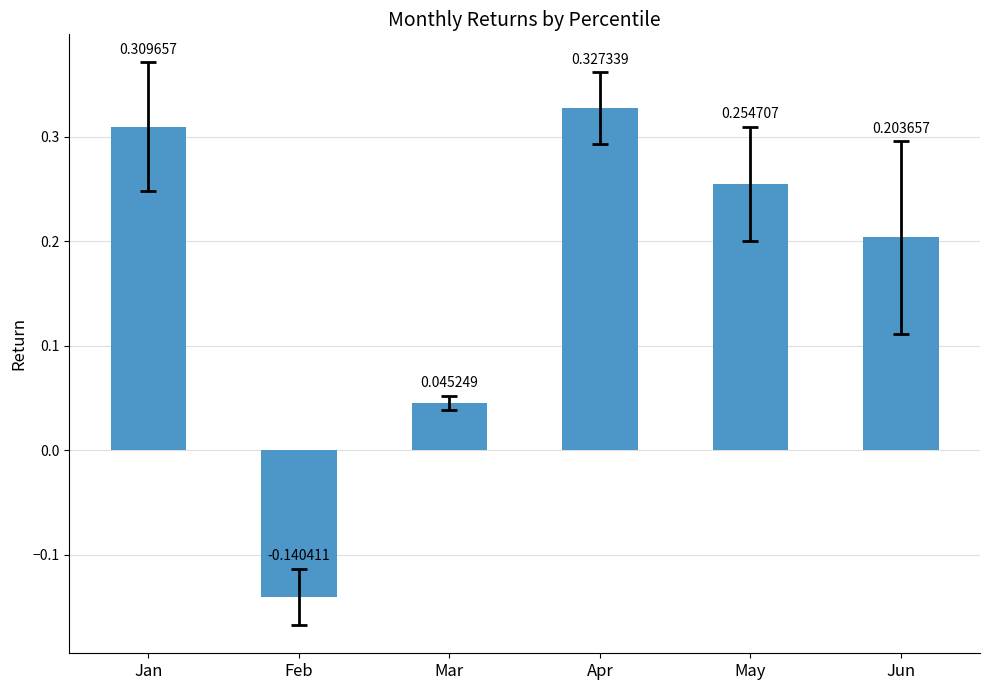

At which label does the data first exceed 0?

Jan